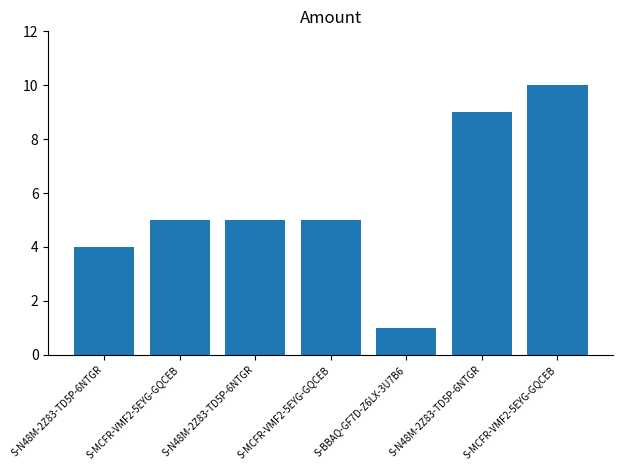

What is the value of the 2nd bar from the left?

5